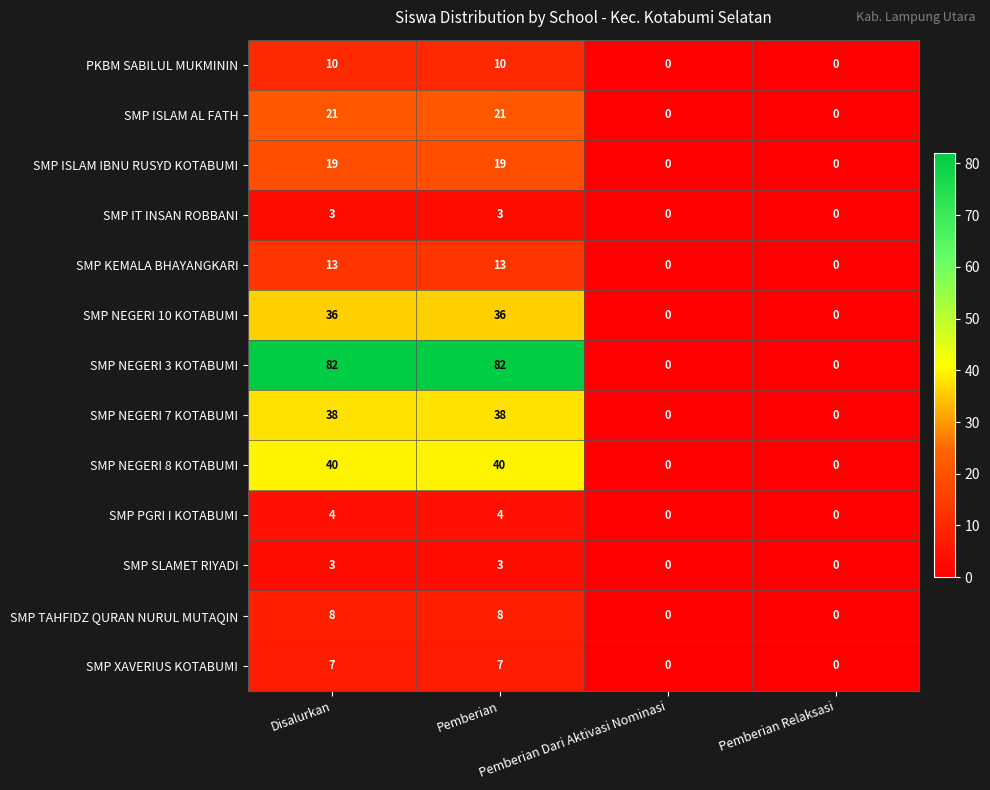

Which series has the largest total across all categories?

SMP NEGERI 3 KOTABUMI